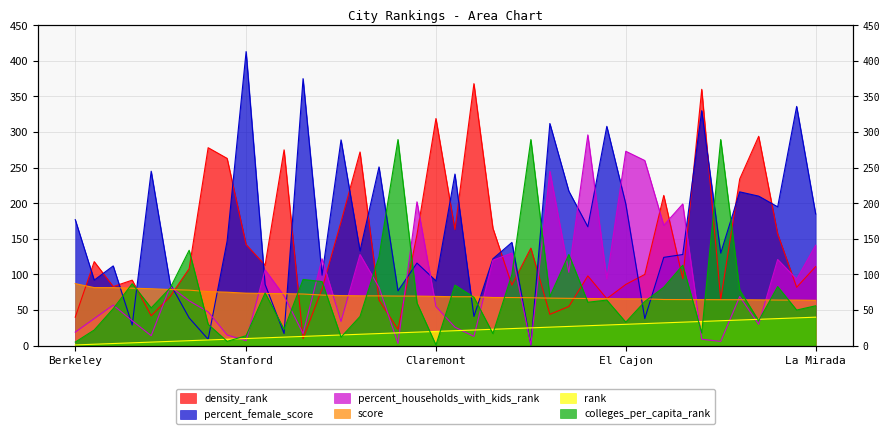

Rank the series at Azusa from lowest to highest value.

rank, colleges_per_capita_rank, score, percent_female_score, density_rank, percent_households_with_kids_rank